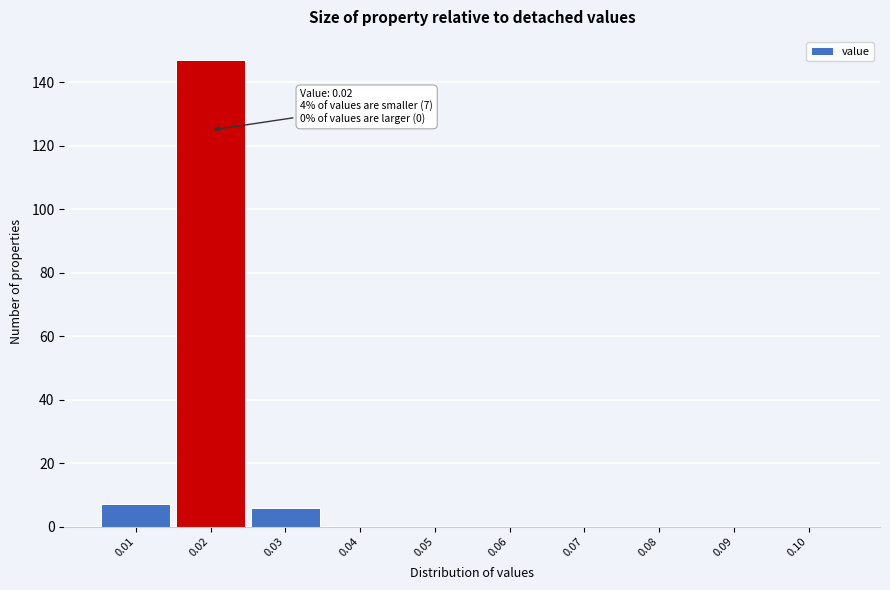

Which range on the x-axis has the tallest bar?

0.015 to 0.025